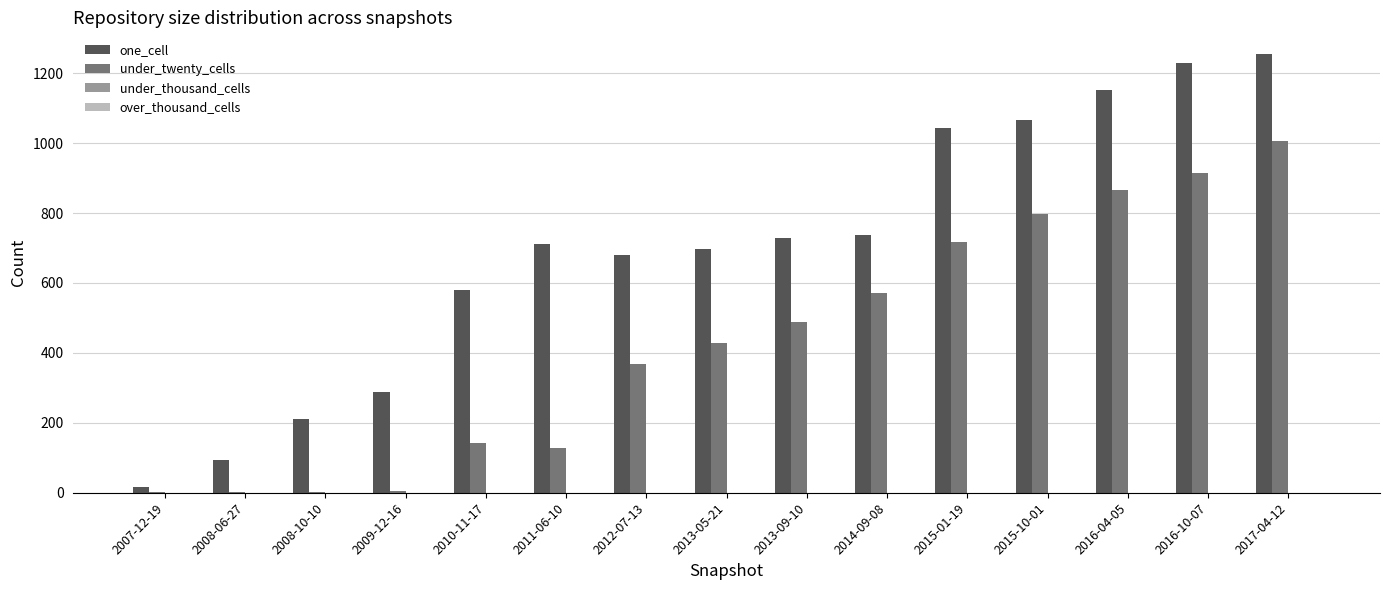

Is it true that under_twenty_cells equals 867 at 2016-04-05?

True